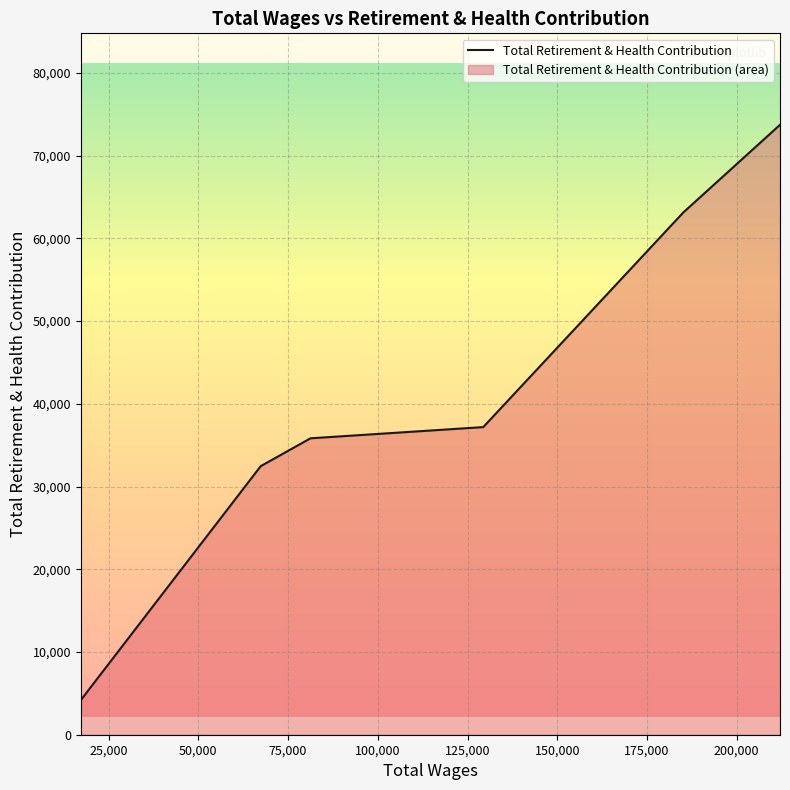

True or false: there are more than 2 points higher than both neighbors.

False